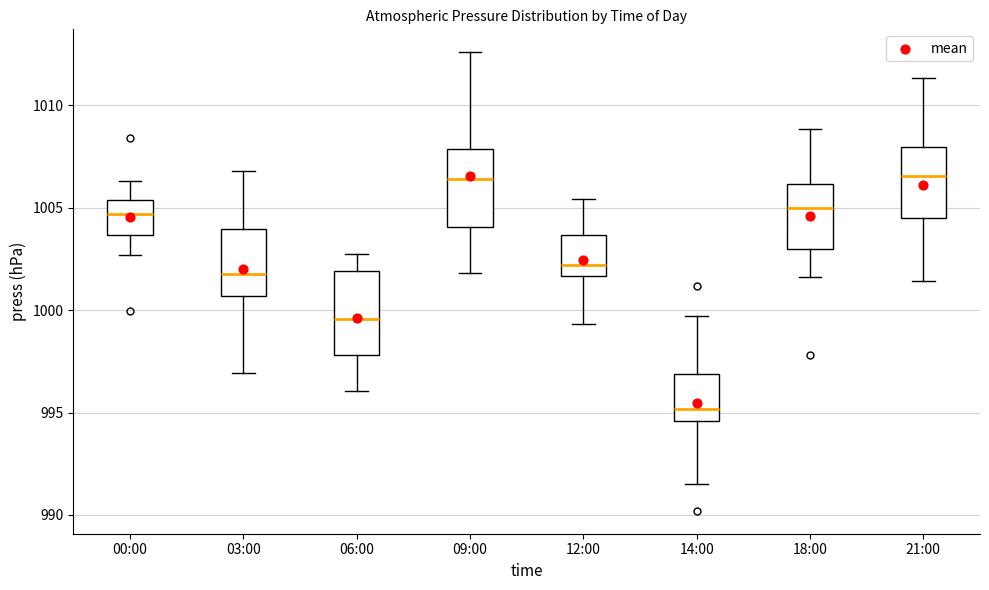

Reading left to right, transcribe this box plot: for each box, give where its median line is, the range the box spans, and where its two whiskers end, as read against the y-axis. The values are not printed on the chart, so give them approximately, as read against the axis.

00:00: median 1004.5, box 1003.5 to 1005.5, whiskers 1002.5 to 1006.5
03:00: median 1001.5, box 1000.5 to 1004.0, whiskers 997.0 to 1007.0
06:00: median 999.5, box 998.0 to 1002.0, whiskers 996.0 to 1002.5
09:00: median 1006.5, box 1004.0 to 1008.0, whiskers 1002.0 to 1012.5
12:00: median 1002.0, box 1001.5 to 1003.5, whiskers 999.5 to 1005.5
14:00: median 995.0, box 994.5 to 997.0, whiskers 991.5 to 999.5
18:00: median 1005.0, box 1003.0 to 1006.0, whiskers 1001.5 to 1009.0
21:00: median 1006.5, box 1004.5 to 1008.0, whiskers 1001.5 to 1011.5